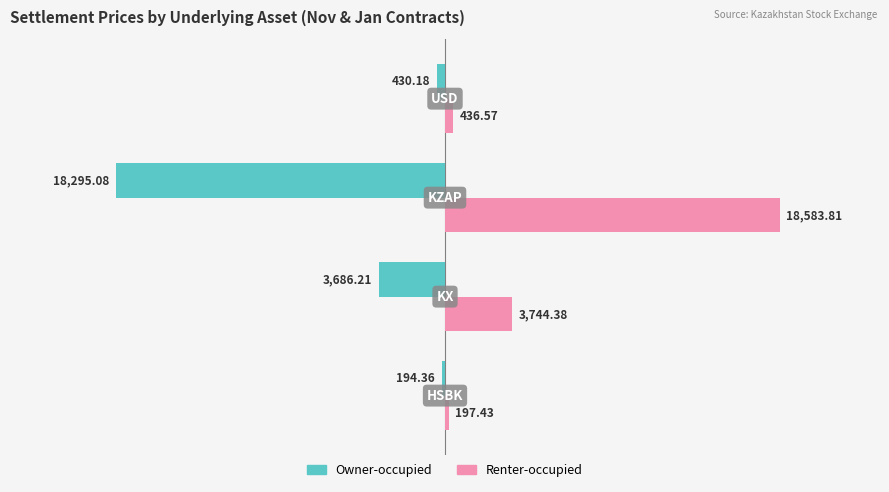

Which series has the largest range (max minus min)?

Renter-occupied